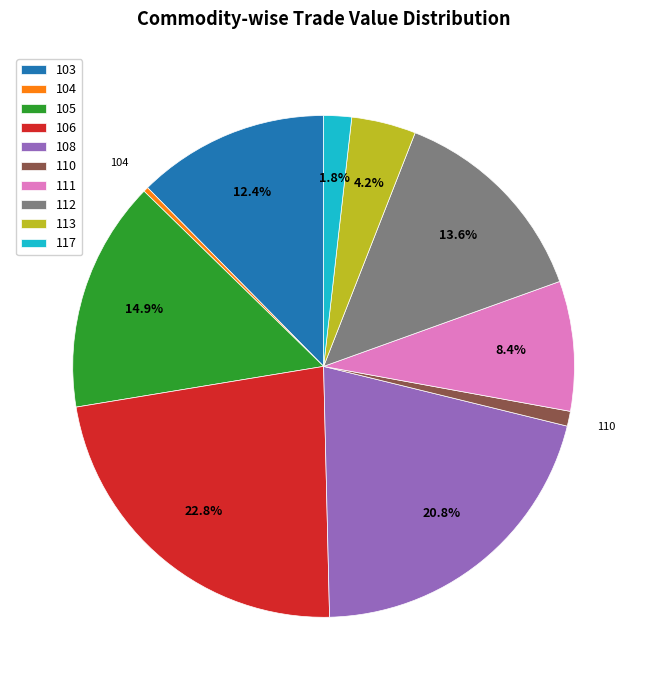

Count the number of slices in the pie.

10